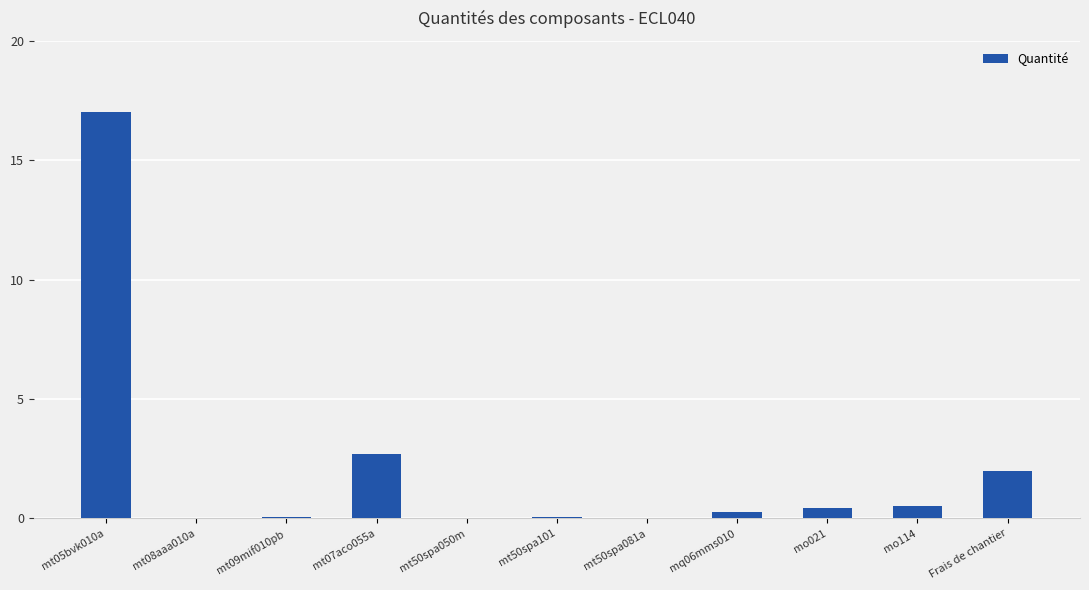

Where is the data nearest to the value 8?

mt07aco055a